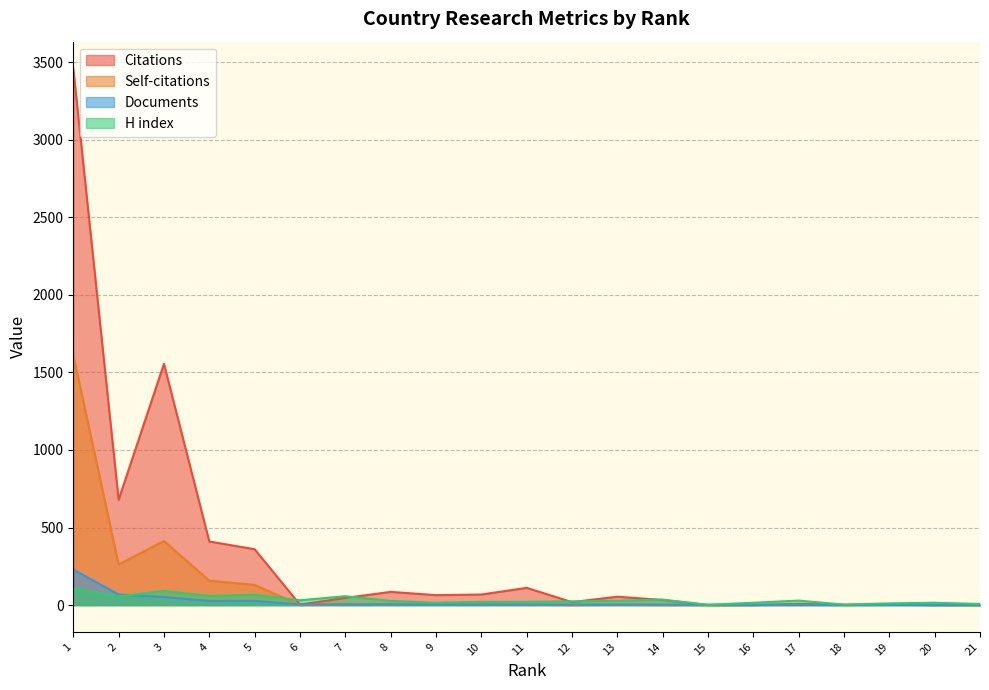

How many lines are shown in the chart?

4